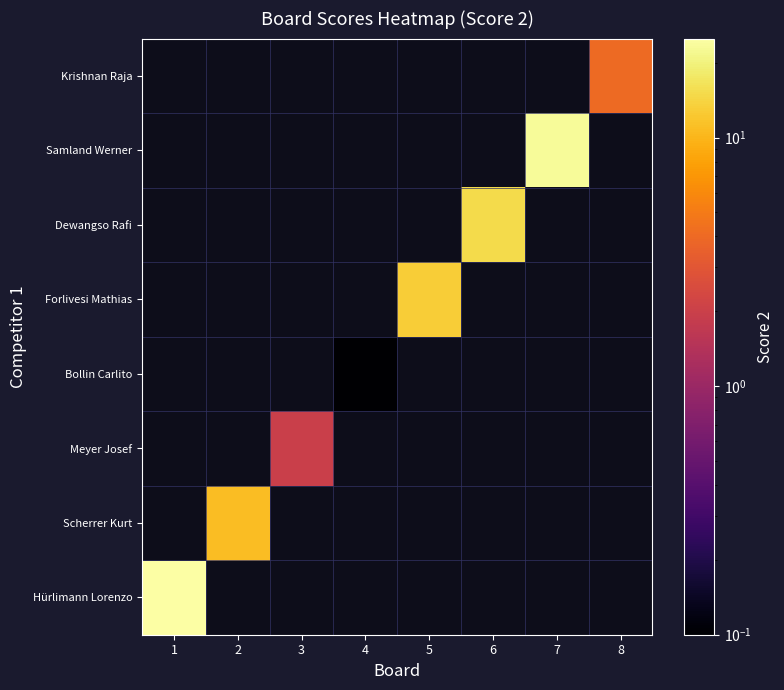

Which series has the widest spread of values?

Hürlimann Lorenzo